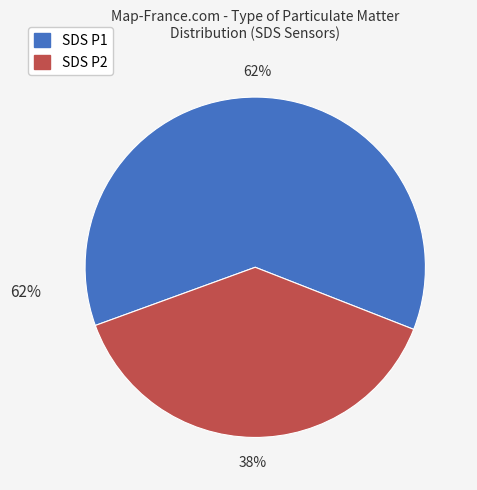

To the nearest percent, what is the average slice percentage?

50%